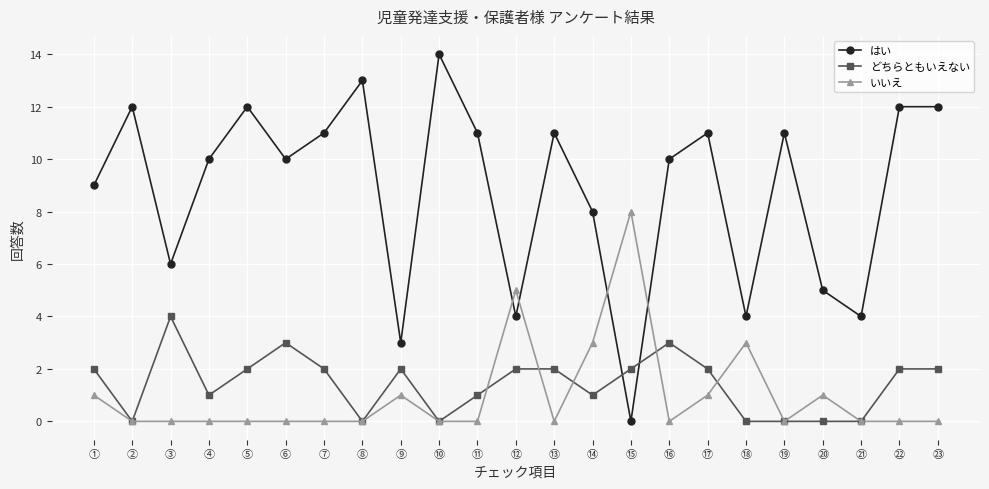

Which series has the widest spread of values?

はい